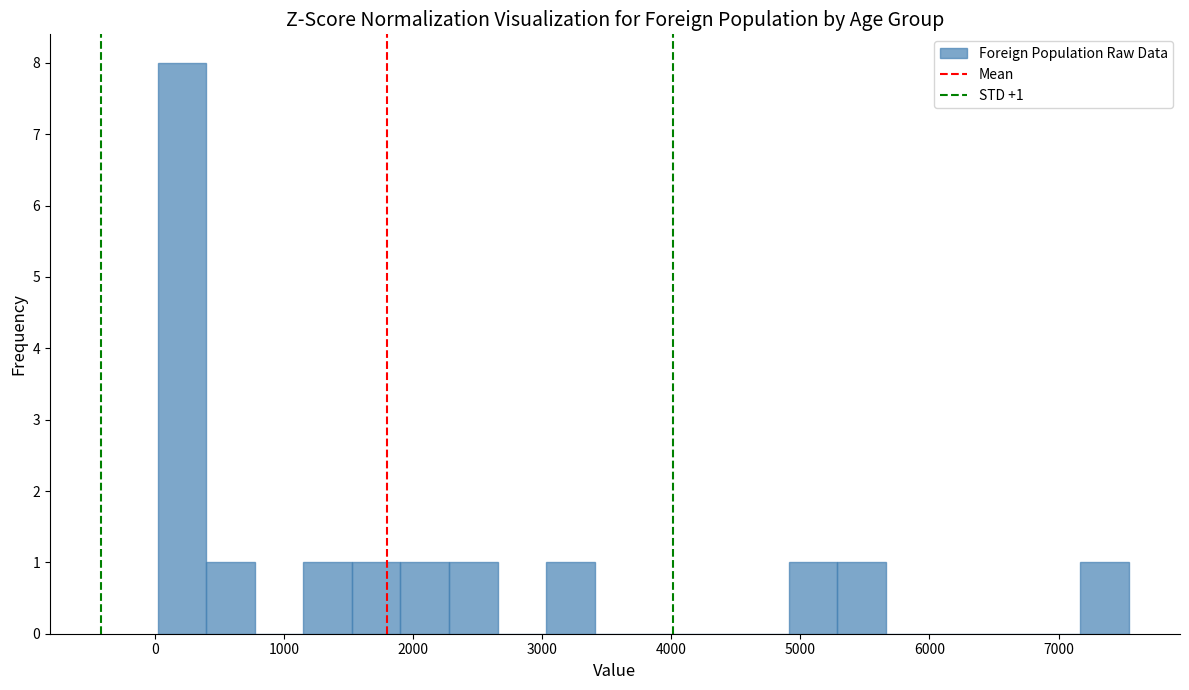

Around what value on the x-axis is the tallest bar? Give the approximate position of its centre, as read against the axis.

200